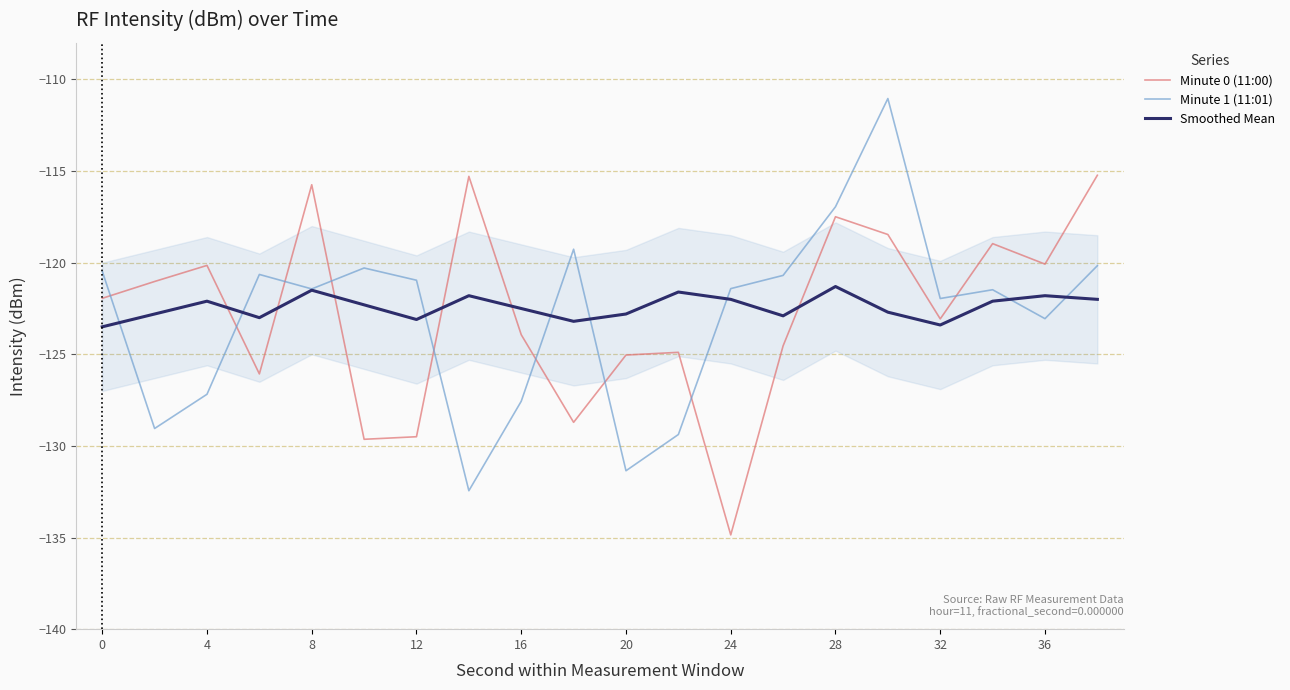

Rank the series by their maximum value, from lowest to highest.

Smoothed Mean, Minute 0 (11:00), Minute 1 (11:01)